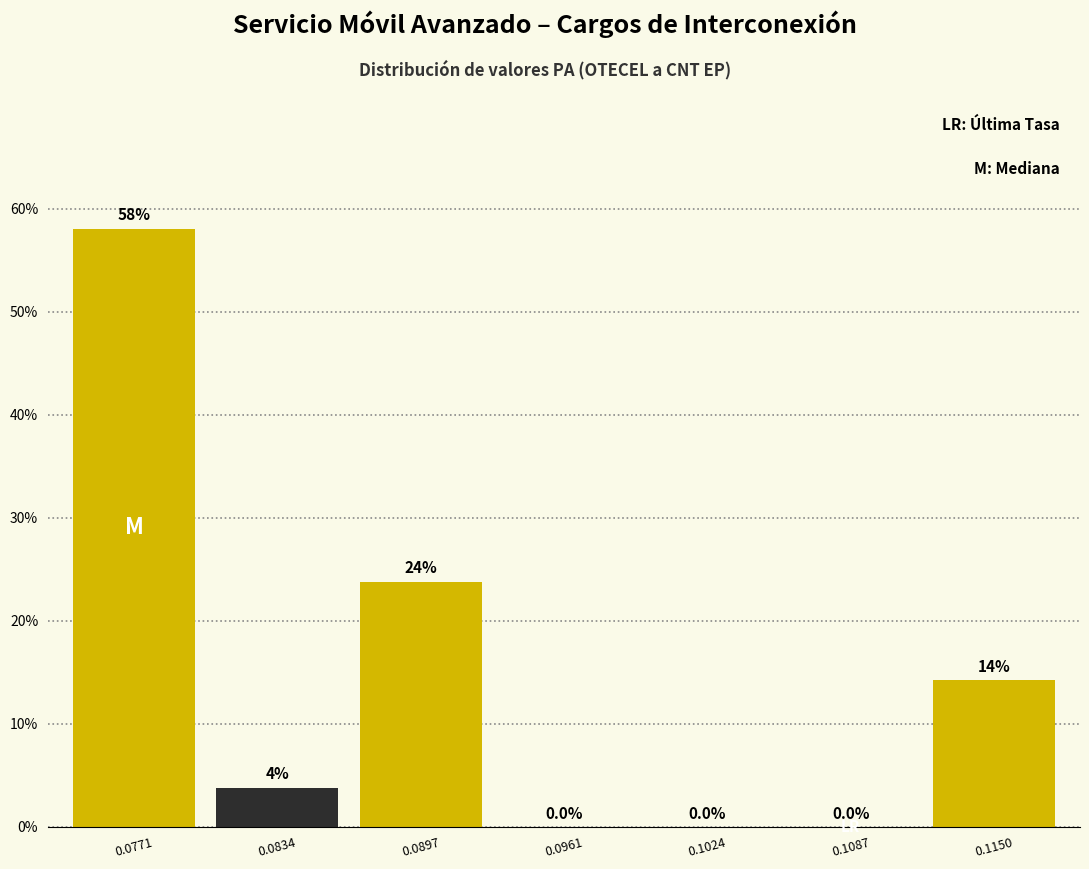

Reading right to left, extract all data points from this chart.

0.1150=14.3	0.1087=0.0	0.1024=0.0	0.0961=0.0	0.0897=23.8	0.0834=3.8	0.0771=58.1